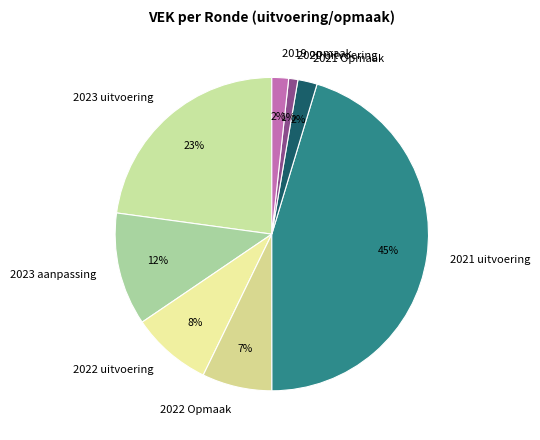

Does 2021 uitvoering represent more than half of the total?

No